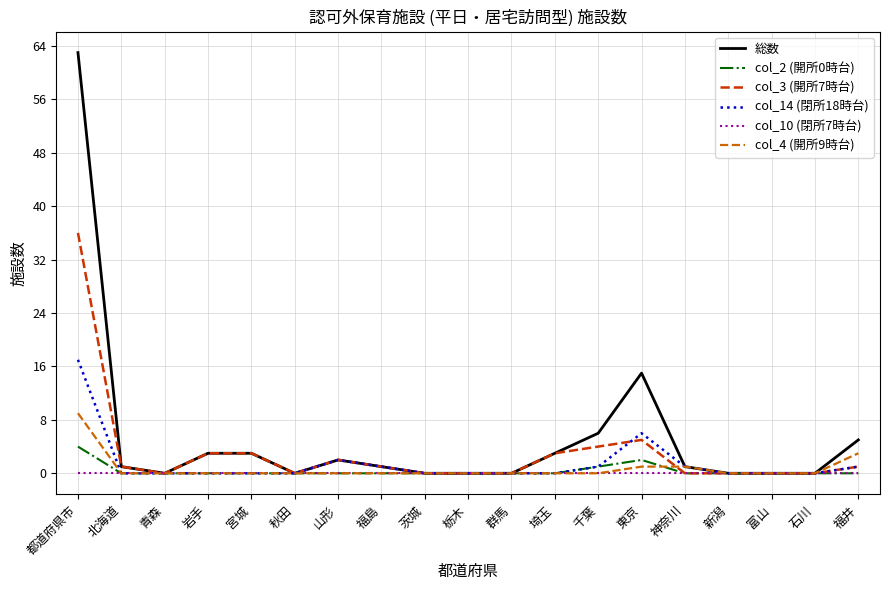

How many lines are shown in the chart?

6